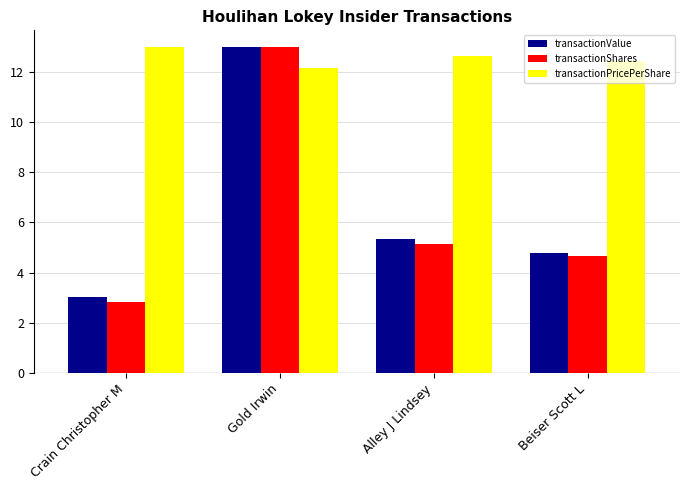

What is the label of the 2nd bar from the left?

Gold Irwin